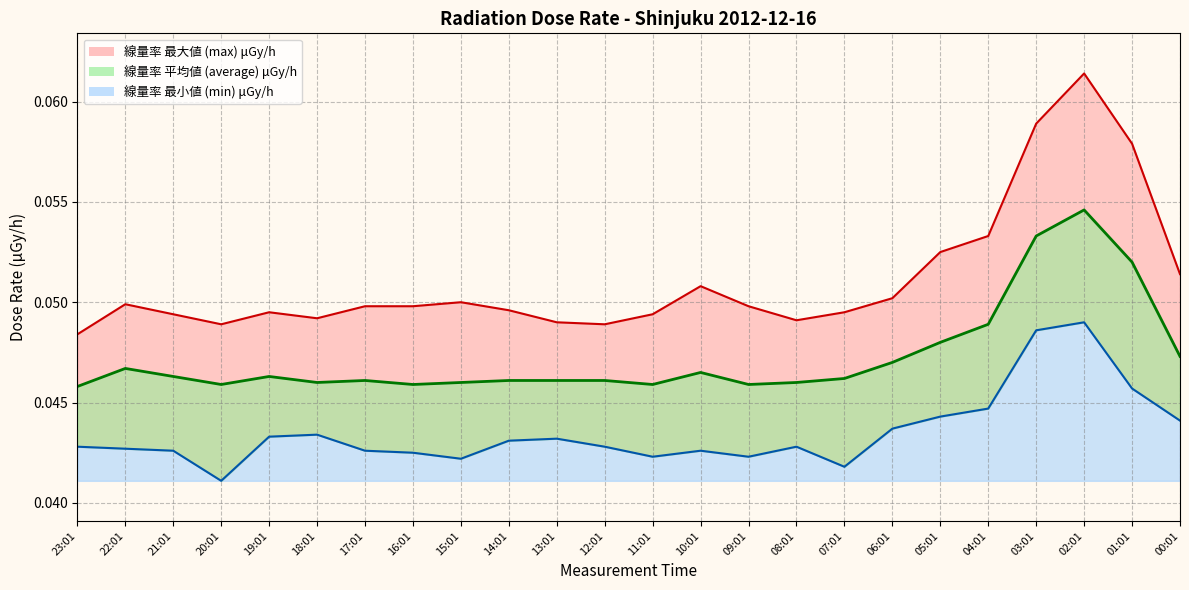

Which series has the largest total across all categories?

max